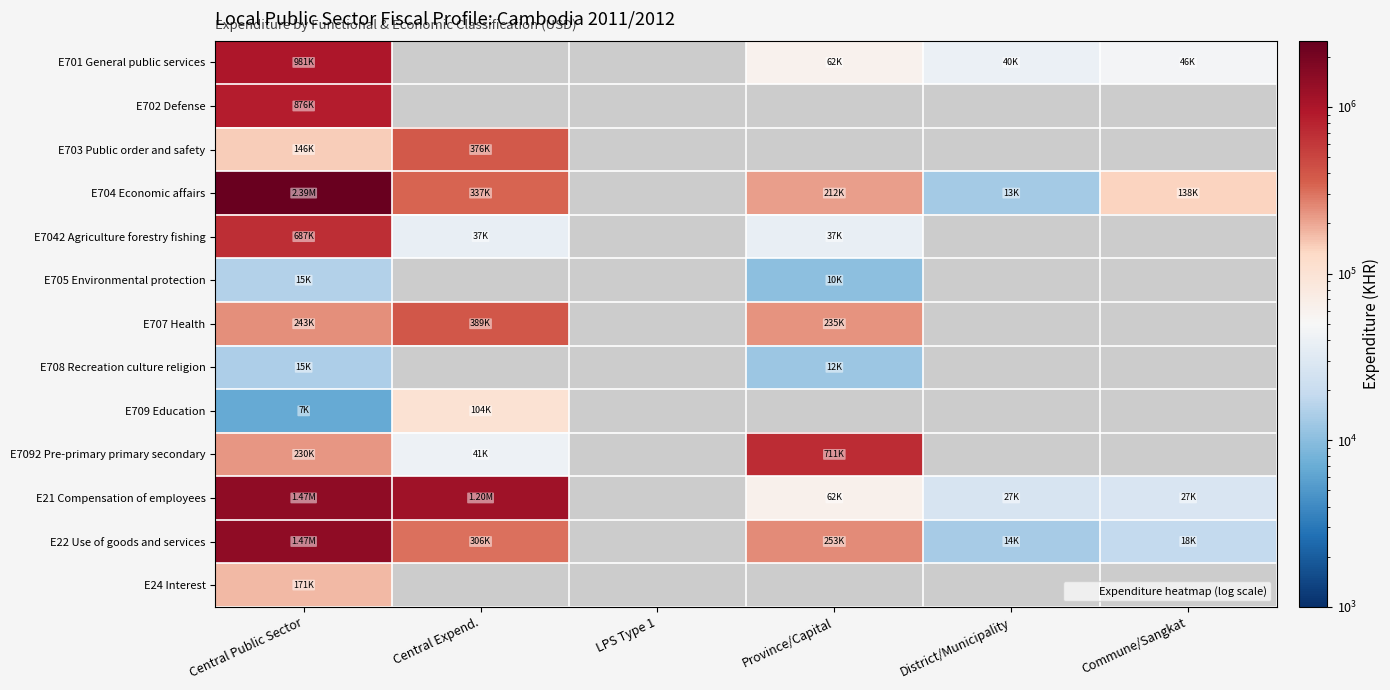

Rank the series by their maximum value, from highest to lowest.

E704 Economic affairs, E21 Compensation of employees, E22 Use of goods and services, E701 General public services, E702 Defense, E7092 Pre-primary primary secondary, E7042 Agriculture forestry fishing, E707 Health, E703 Public order and safety, E24 Interest, E709 Education, E705 Environmental protection, E708 Recreation culture religion